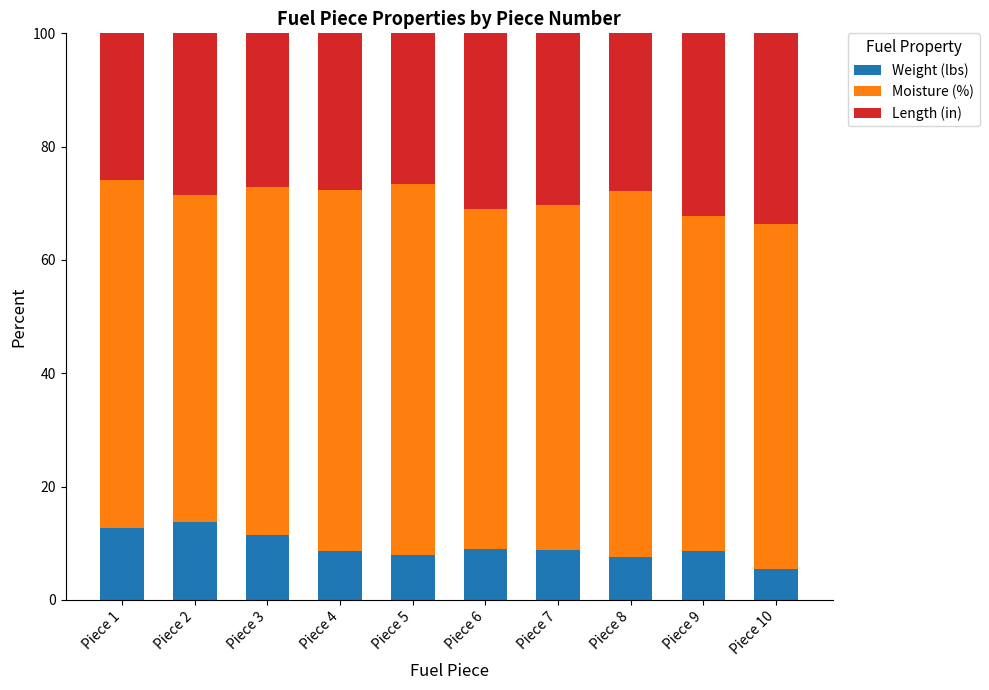

Does the chart contain stacked bars?

Yes